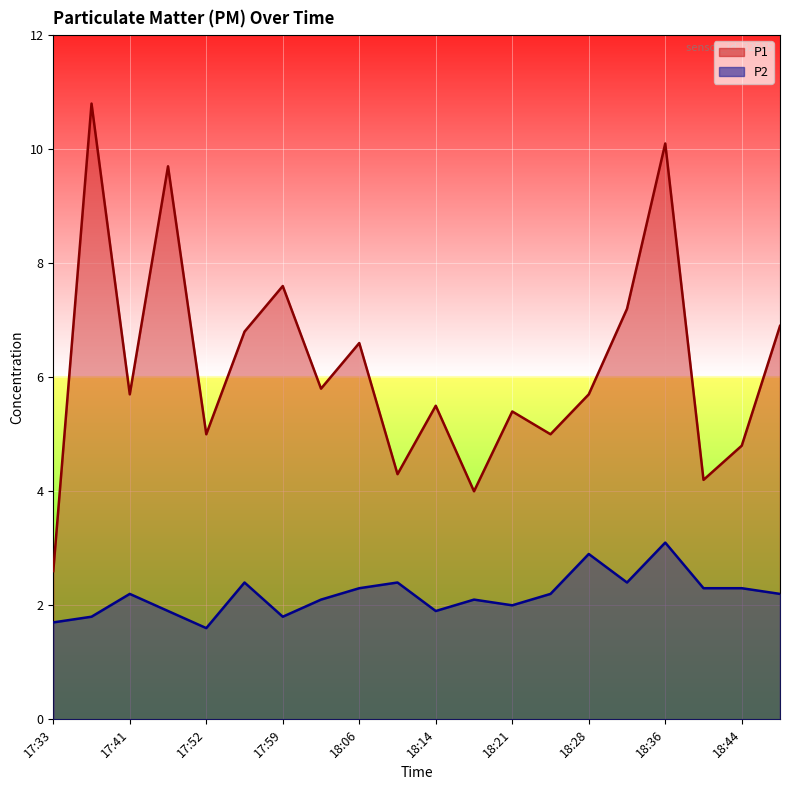

List the series in order of their peak value, highest first.

P1, P2